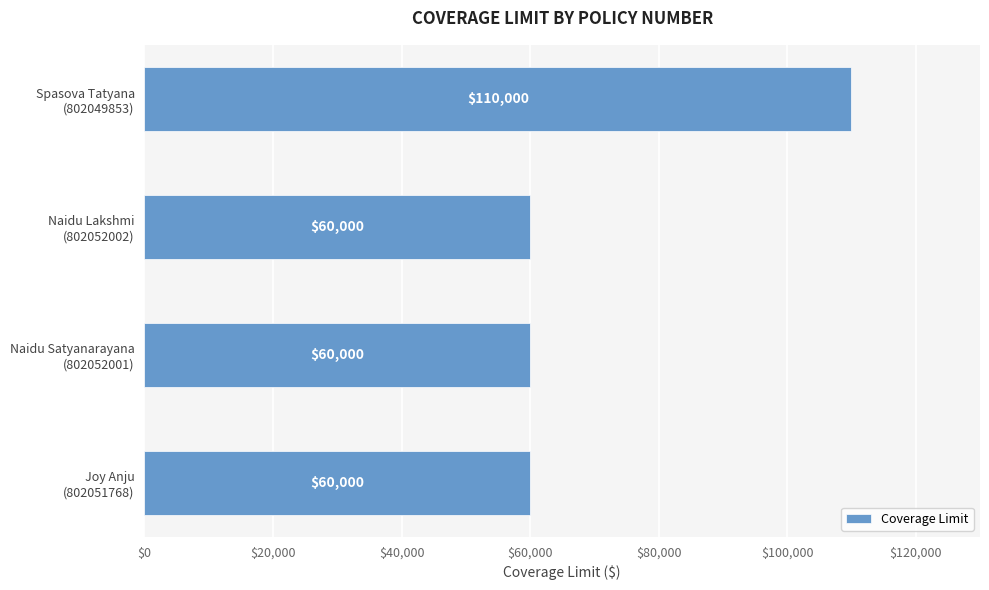

Reading top to bottom, extract all data points from this chart.

110000	60000	60000	60000